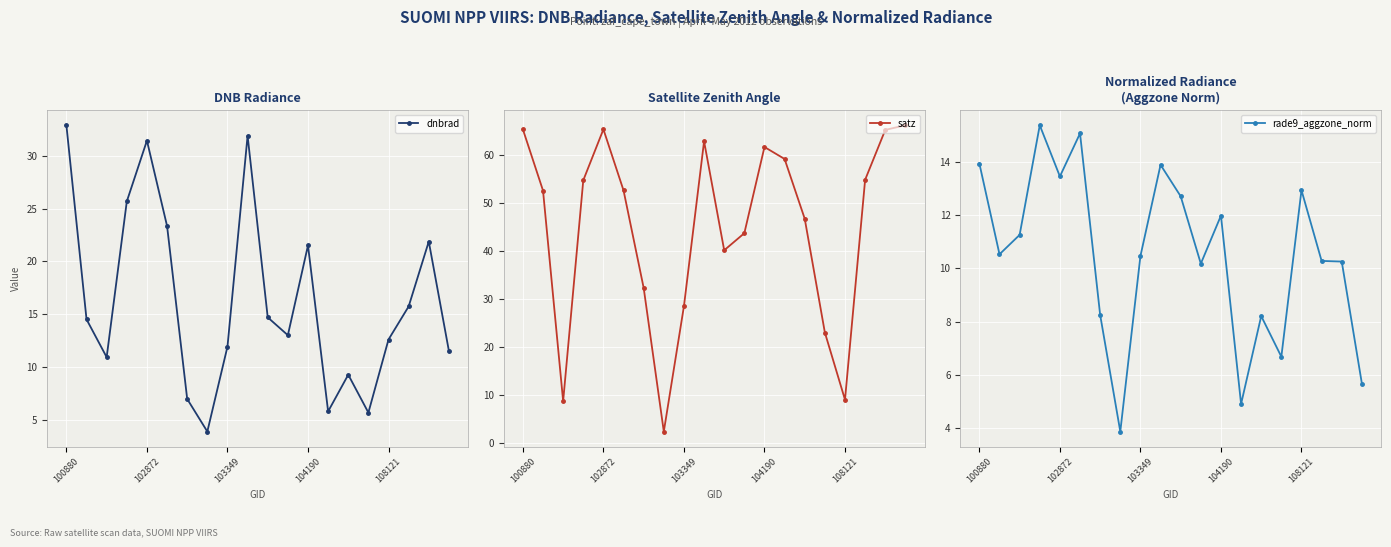

What position from the right is 13?

7